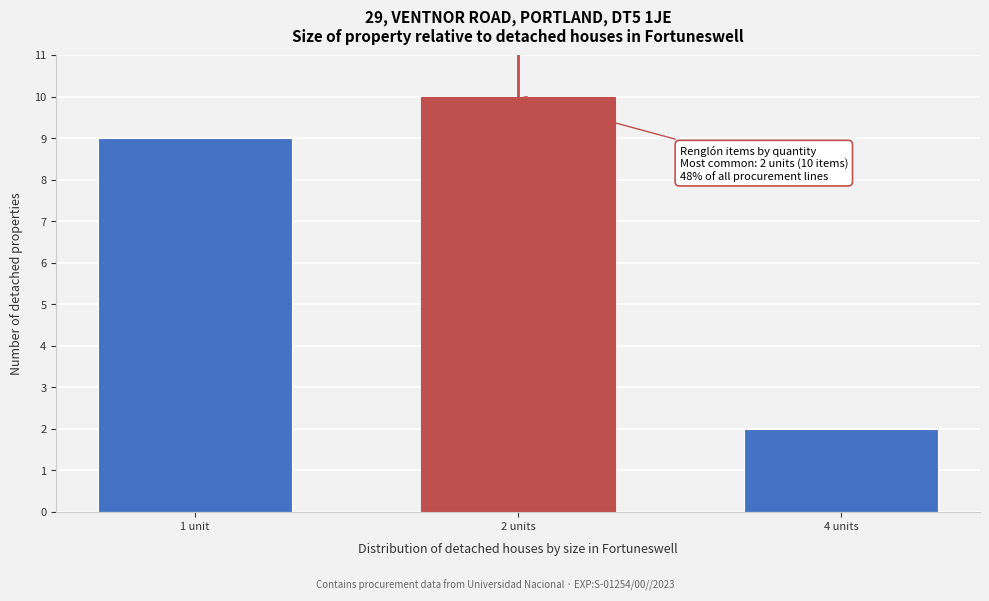

Reading left to right, what are all the values shown in this chart?

1 unit=9	2 units=10	4 units=2